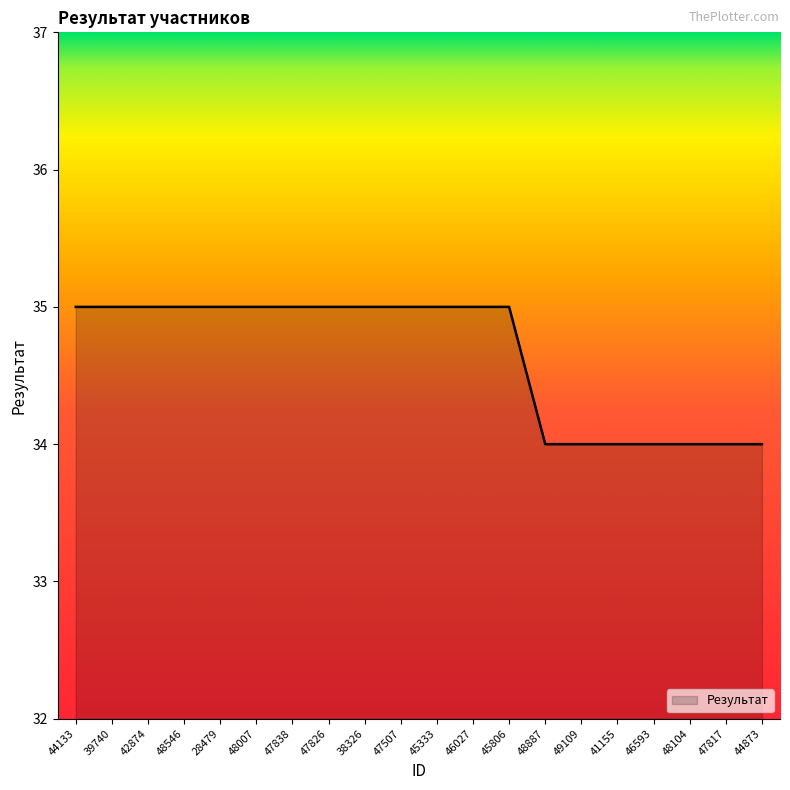

What is the change in value from 44133 to 48104?

-1